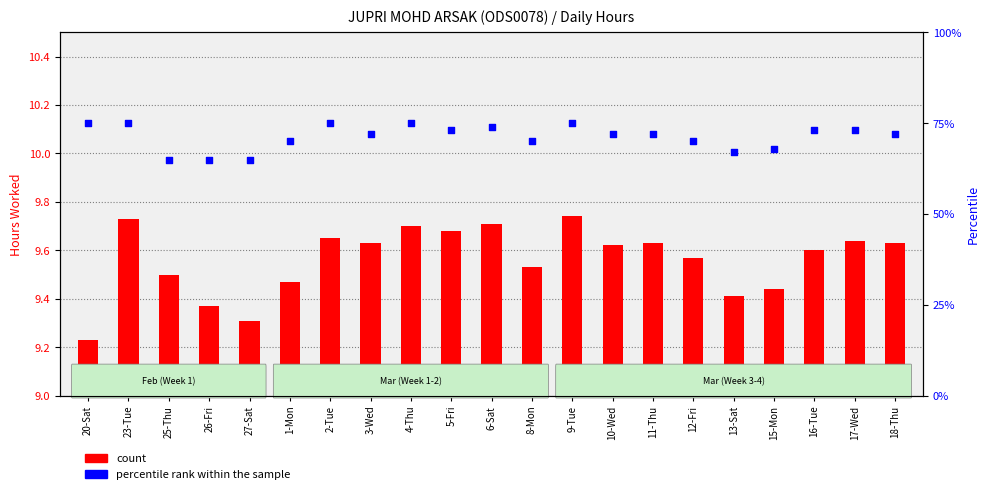

Which series contains the lowest Y value?

count